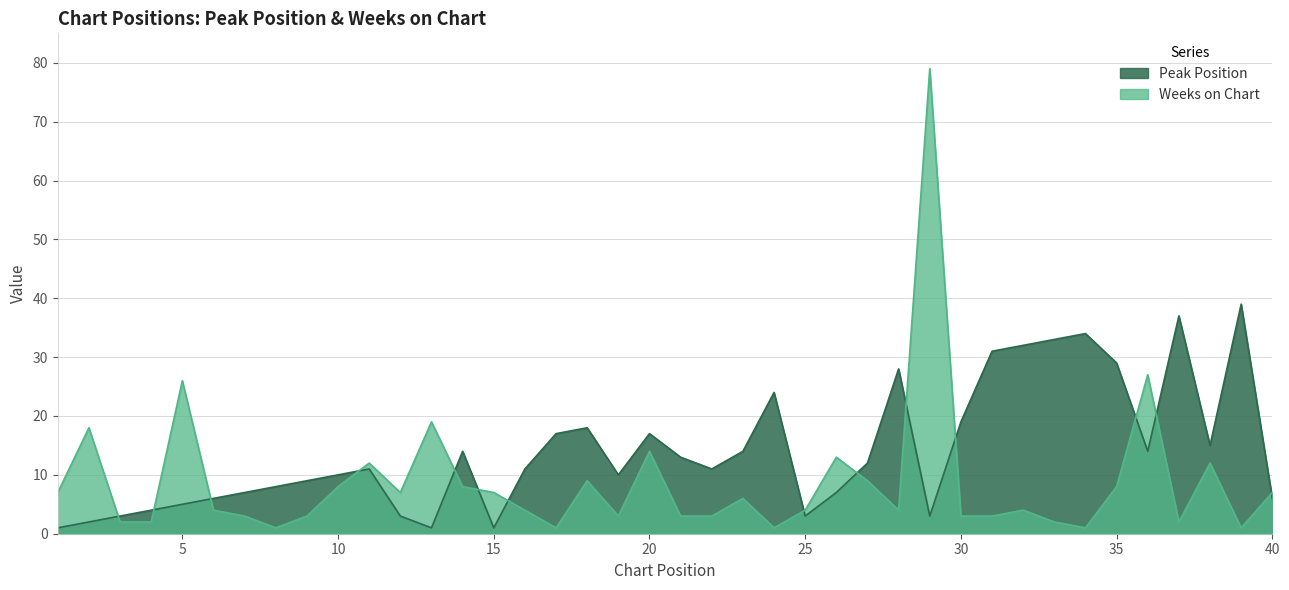

What is the difference between the maximum and minimum values in the Weeks on Chart series?

78